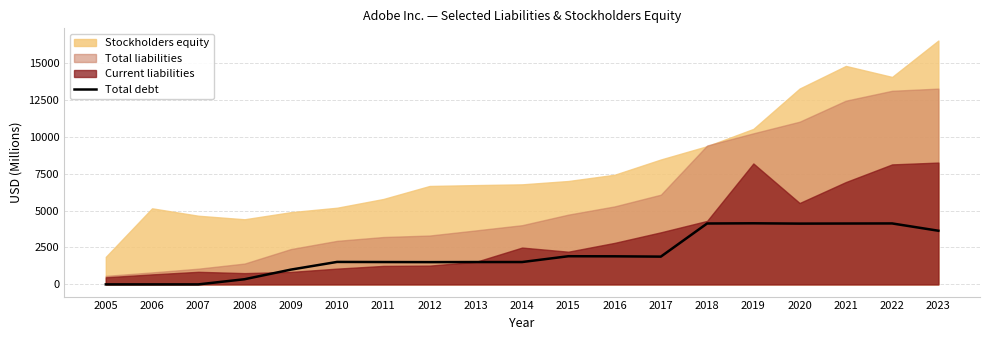

Which has a higher value, 2017 or 2020?

2020